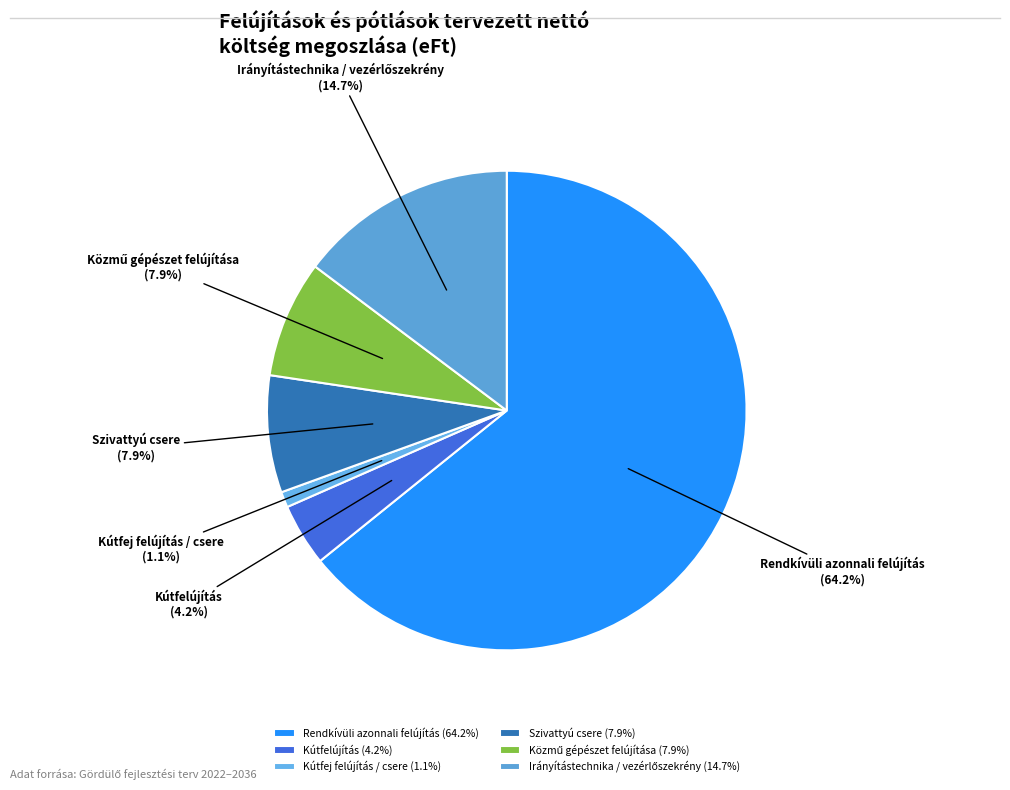

Which has a higher value, Rendkívüli azonnali felújítás or Kútfelújítás?

Rendkívüli azonnali felújítás